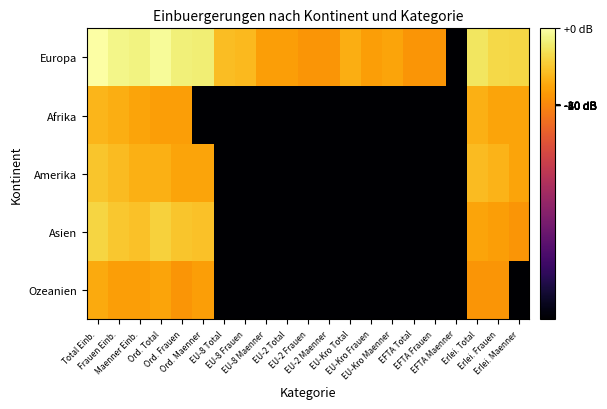

Which has a higher value, Ord. Maenner or Maenner Einb.?

Maenner Einb.